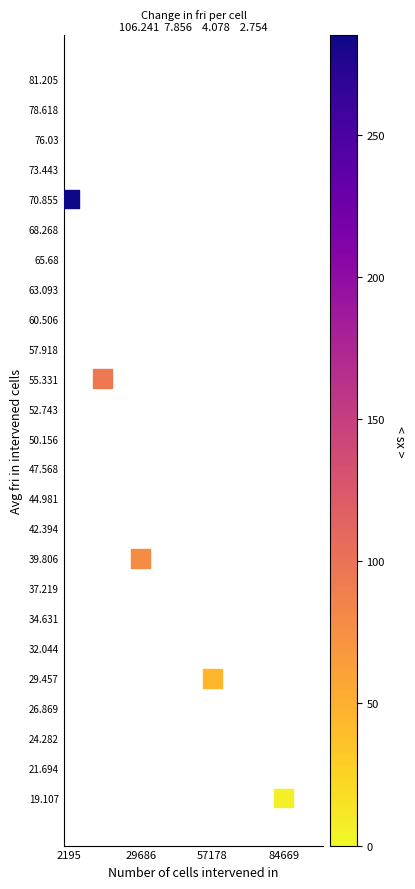

What is the average Y value?

42.9